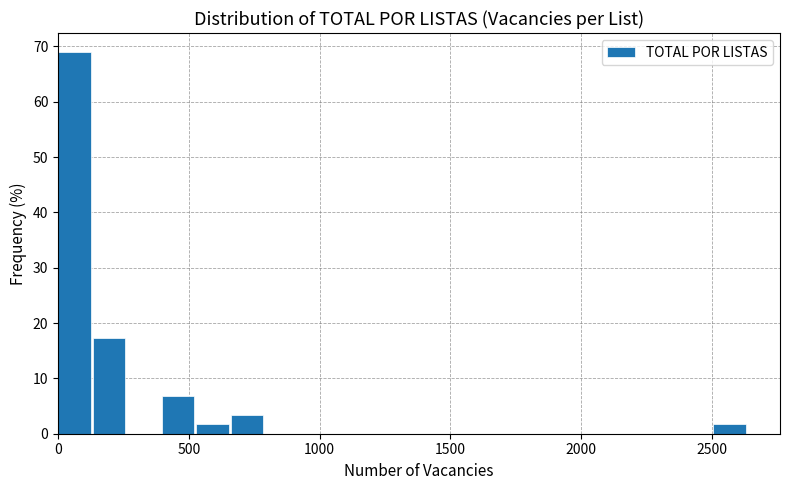

Read against the x-axis, roughly where is the centre of the tallest bar?

50